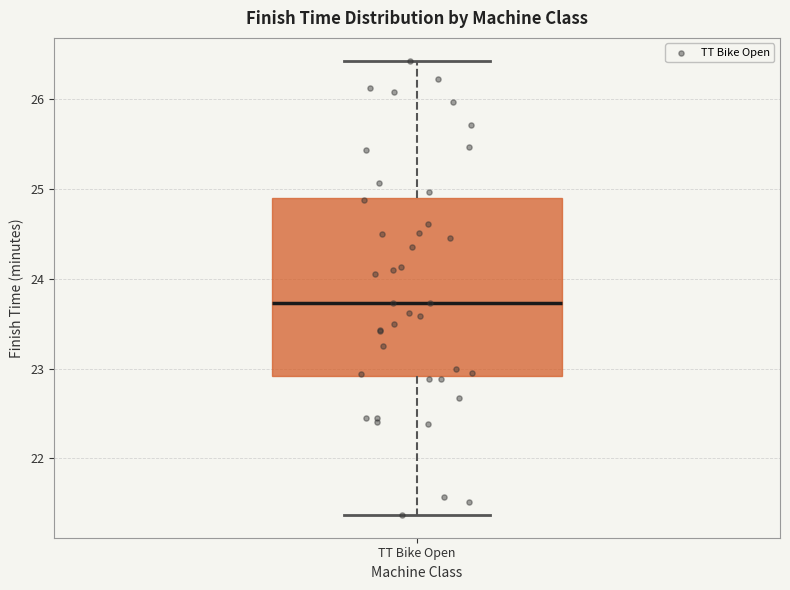

Read this box plot against the y-axis: the position of the median line, the range covered by the box, and the ends of both whiskers. The values are not printed on the chart, so give them approximately, as read against the axis.

median 23.7, box 22.9 to 24.9, whiskers 21.4 to 26.4